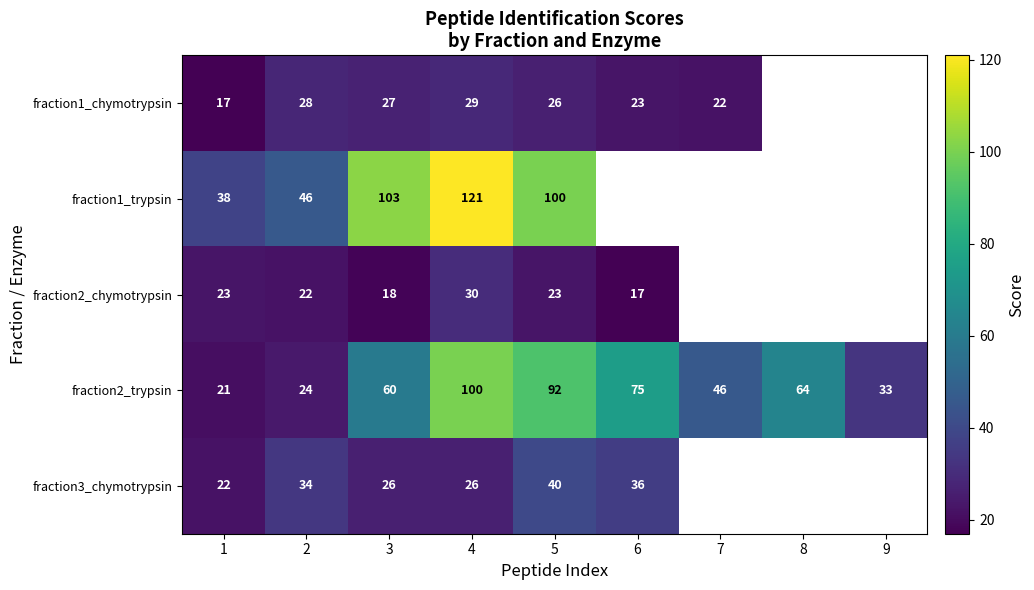

What is the difference between the fraction2_trypsin values at 8 and 4?

36